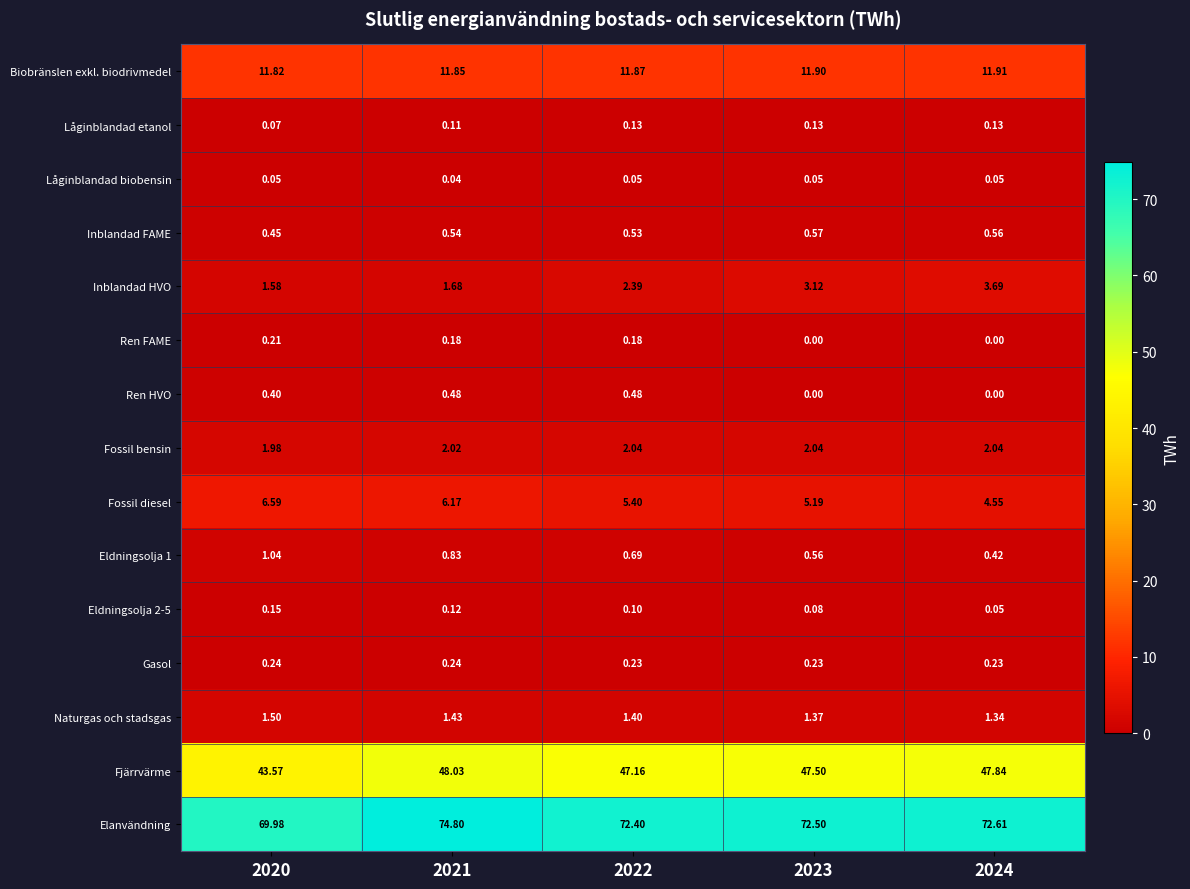

Which series has the largest total across all categories?

Elanvändning